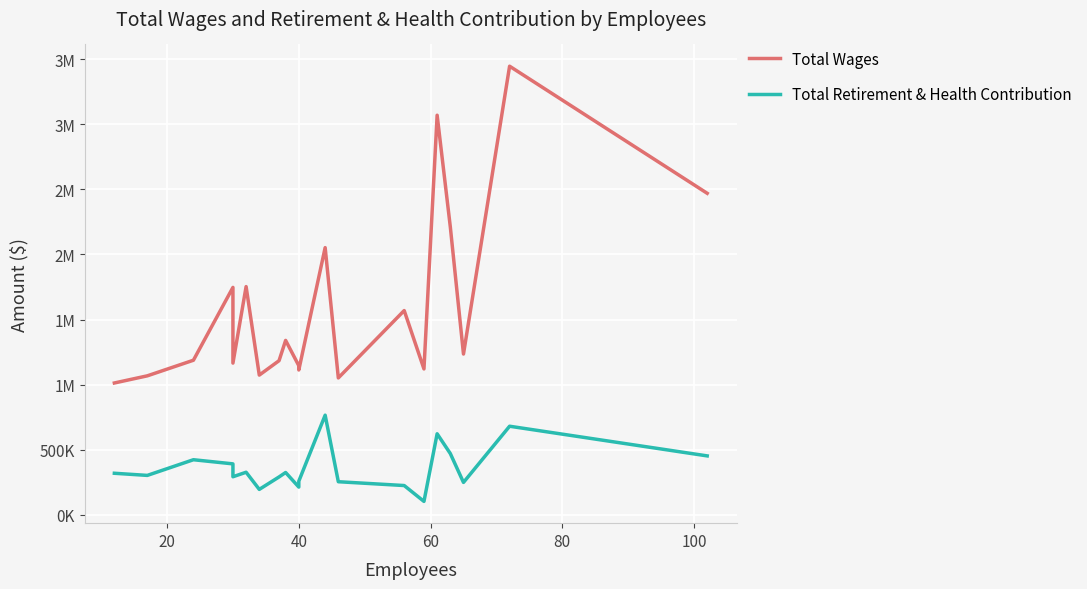

What is the total value across all series at 20?

1368964